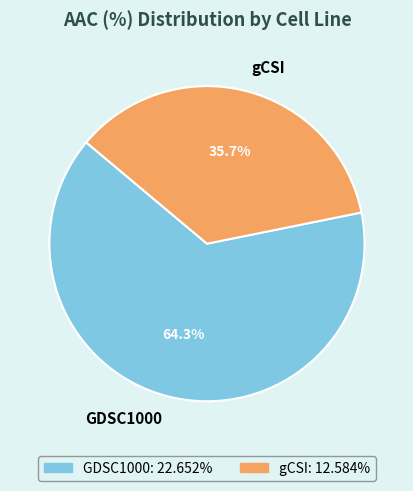

Rank the categories by value from lowest to highest.

gCSI, GDSC1000